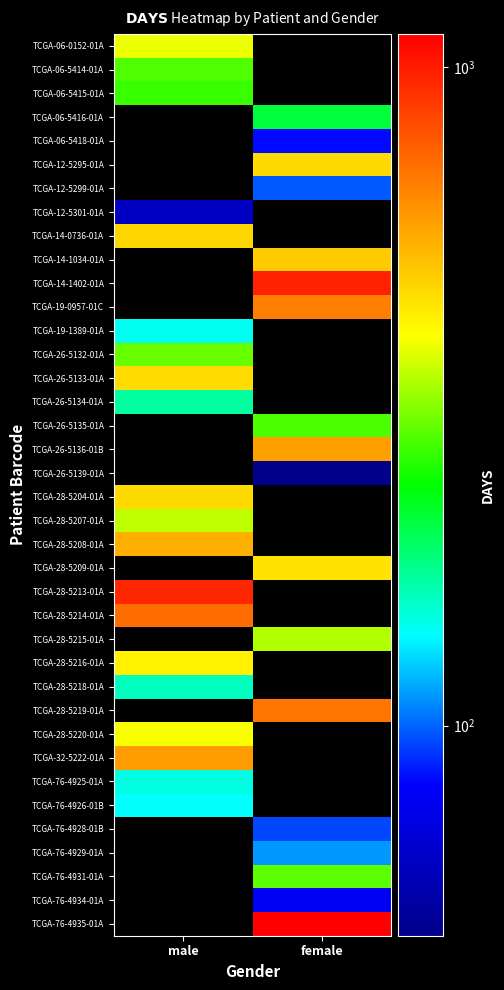

How many positive values does the TCGA-76-4934-01A series have?

1